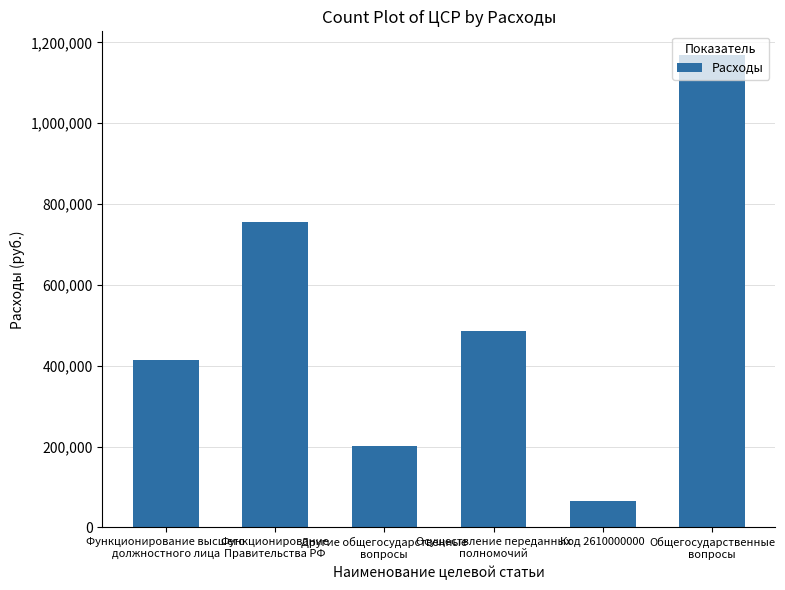

What is the smallest value displayed?

65824.0